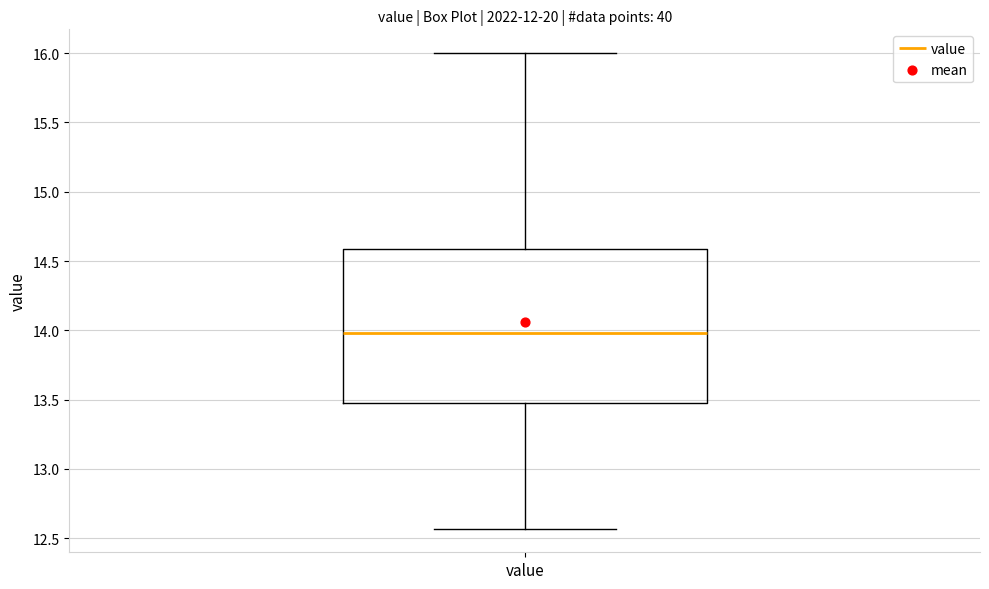

Read this box plot against the y-axis: the position of the median line, the range covered by the box, and the ends of both whiskers. The values are not printed on the chart, so give them approximately, as read against the axis.

median 14.00, box 13.45 to 14.60, whiskers 12.55 to 16.00